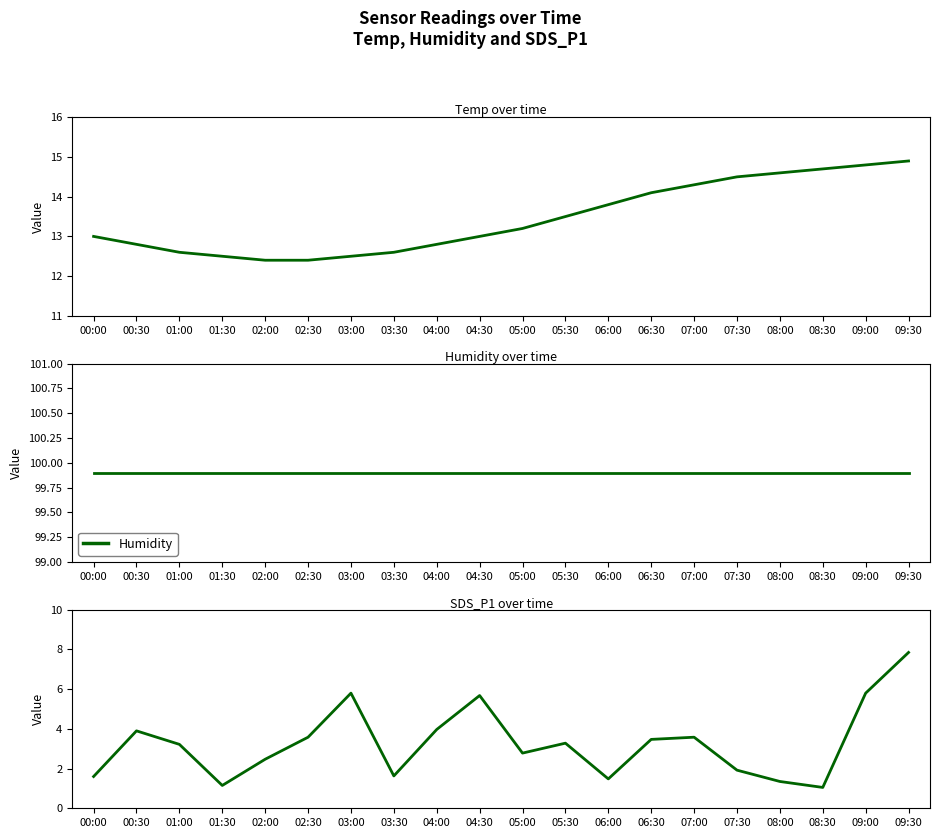

True or false: Humidity and SDS_P1 cross at least once.

False